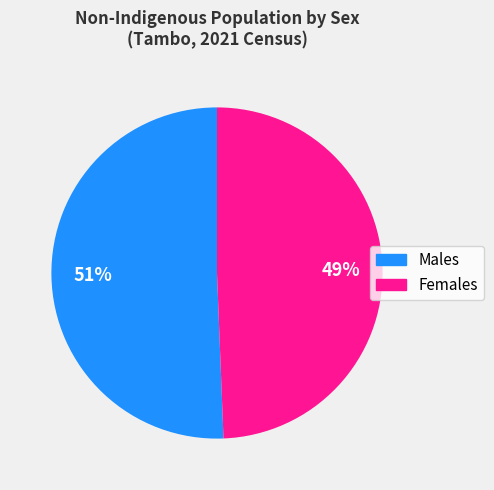

The Males slice represents 64% of the pie. True or false?

False